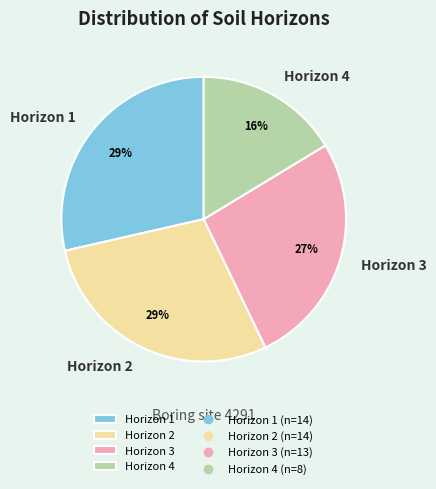

The Horizon 1 slice represents 36% of the pie. True or false?

False